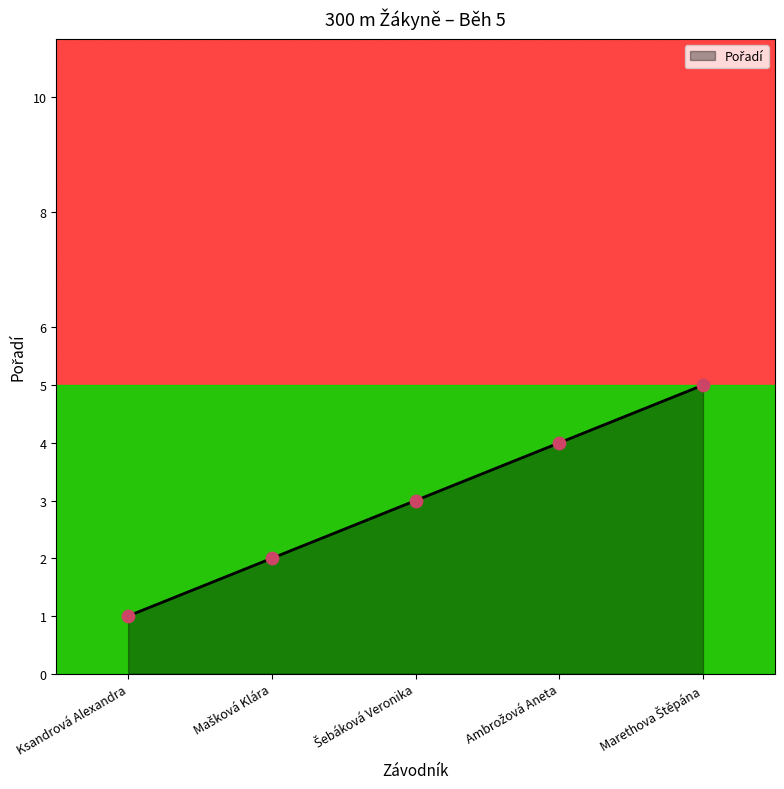

What is the average value?

3